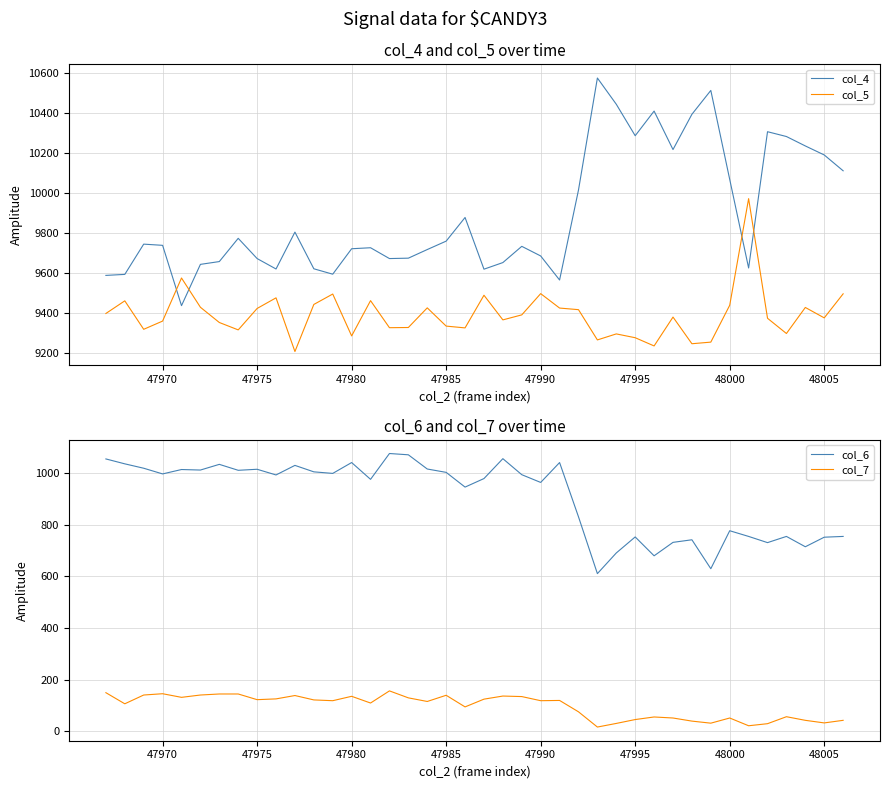

True or false: col_7 has a value of 33 at 48005.

True